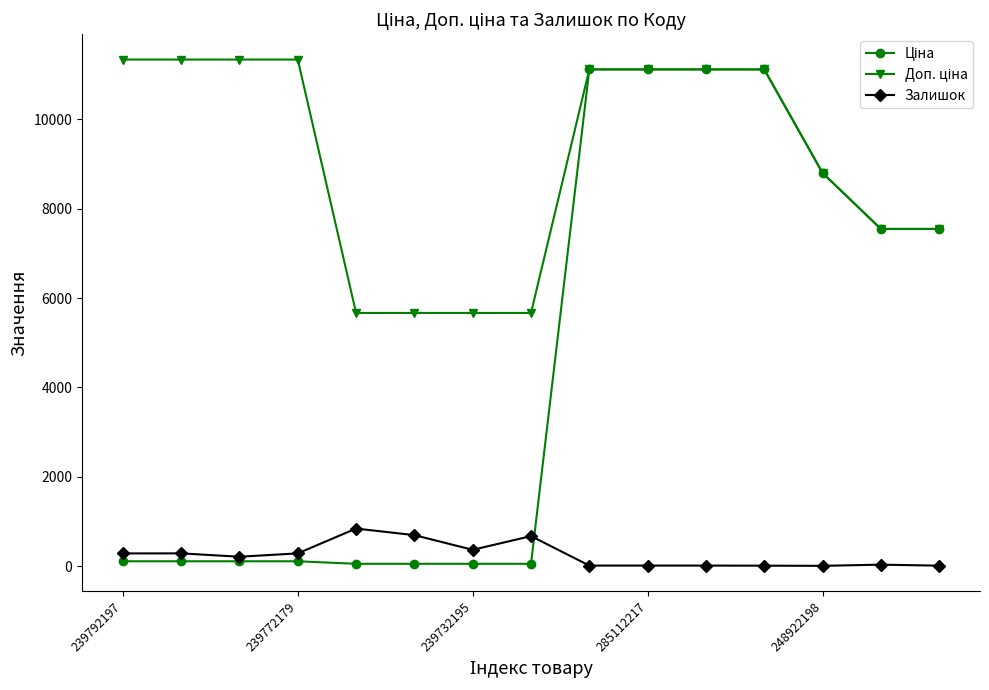

What is the greatest value displayed?

11334.0